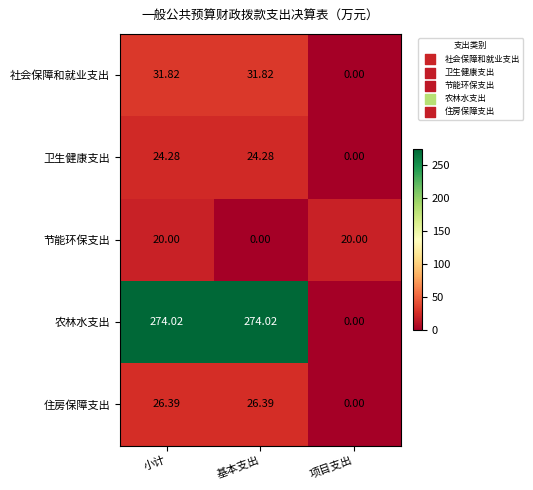

Where is 住房保障支出 nearest to the value 13?

项目支出